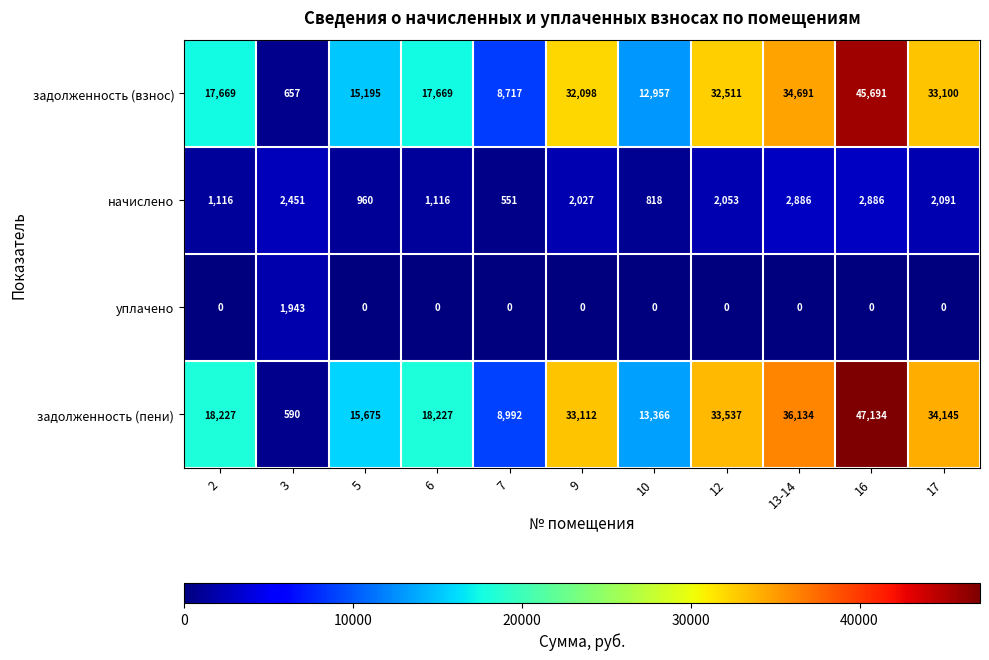

What is the difference between the maximum and second lowest values in the задолженность (взнос) series?

36974